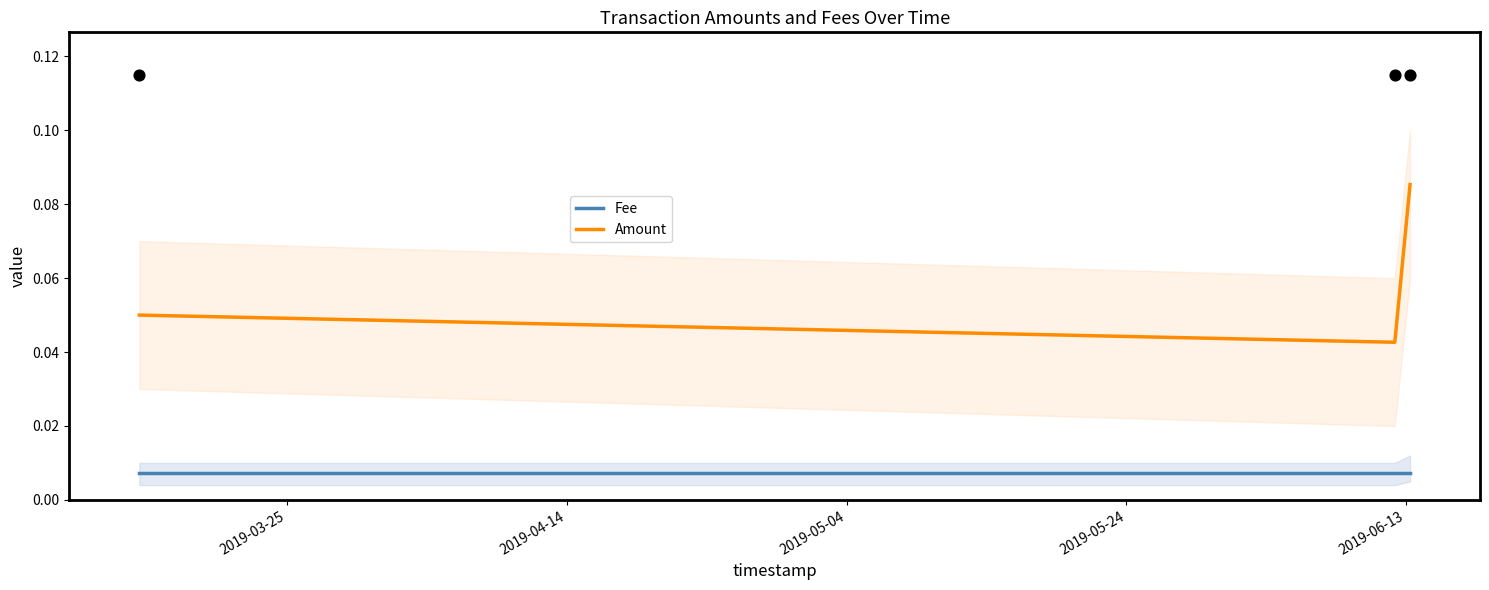

At how many categories does at least one series exceed 0?

3